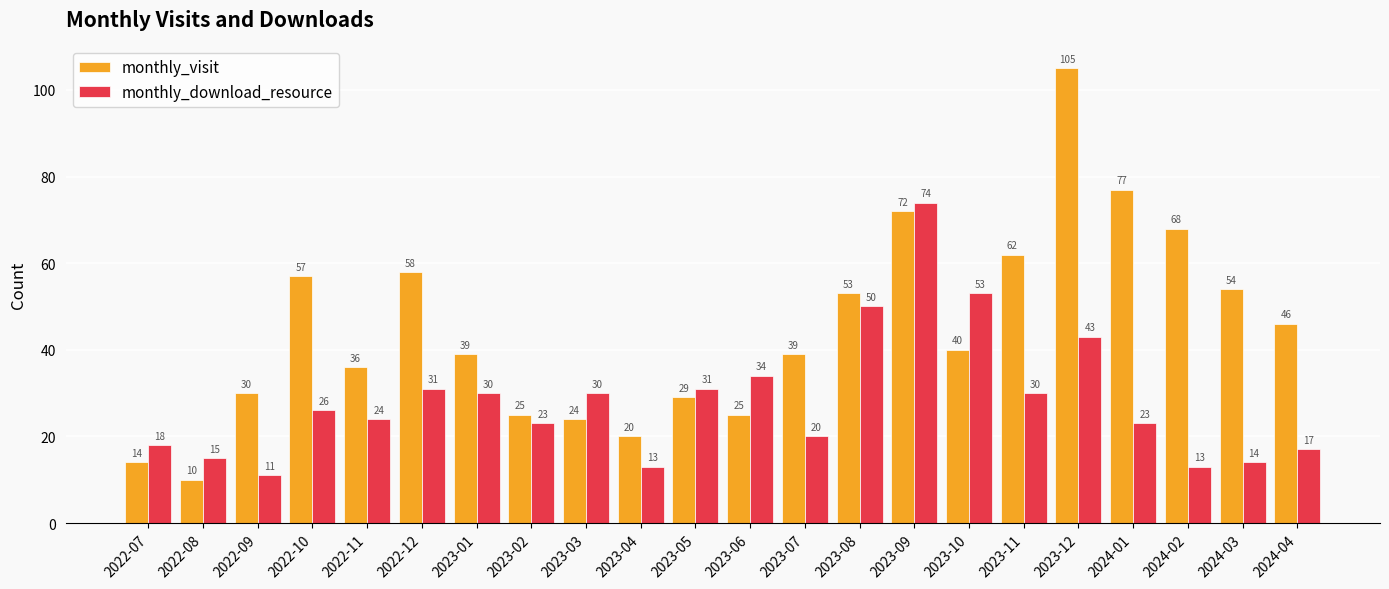

What is the maximum value shown in the chart?

105